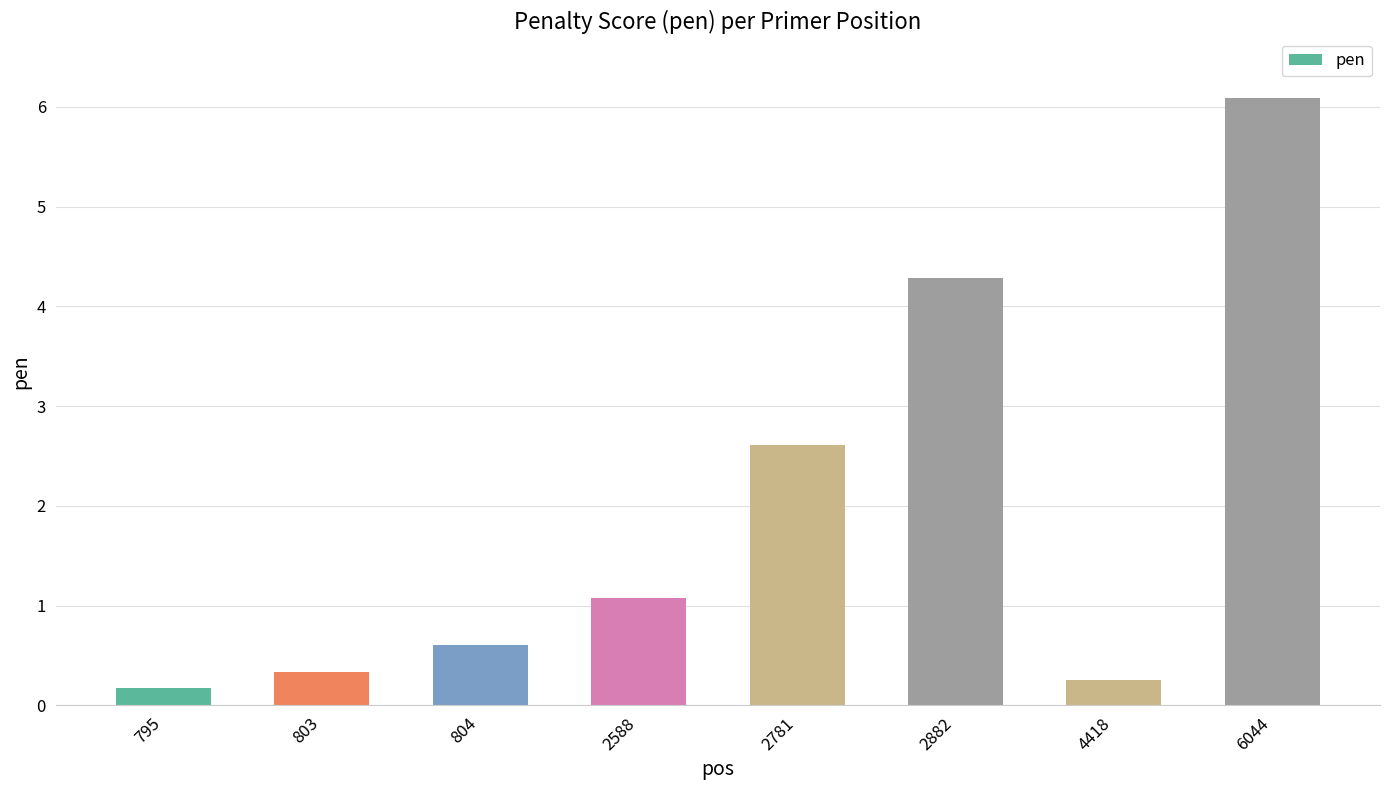

Are the bars horizontal?

No